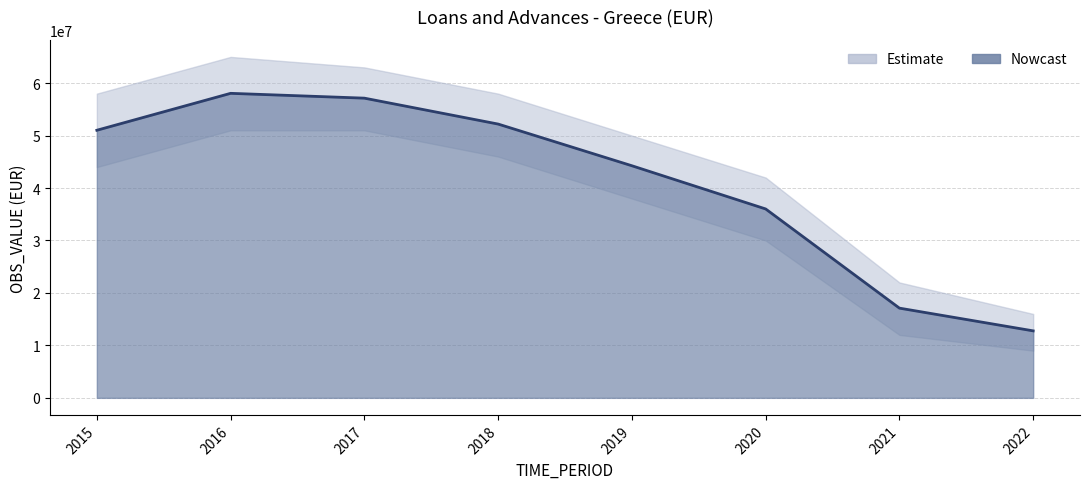

What is the difference between the values at 2015 and 2016?

7039324.5